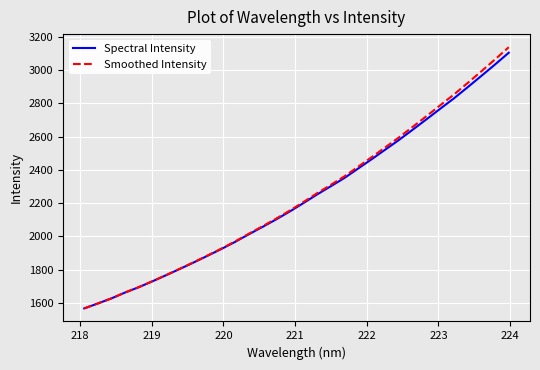

Reading left to right, transcribe all the data shown in this chart.

Spectral Intensity: 1568.3	1598.1	1628.9	1664.4	1696.3	1731.9	1768.6	1806.3	1844.7	1884.4	1924.8	1967.3	2012.8	2057.1	2102.4	2150.2	2200.7	2252.7	2301.9	2351.9	2408.5	2465.1	2523.1	2581.1	2642.5	2704.5	2767.5	2829.9	2896.5	2964.3	3032.8	3103.2
Smoothed Intensity: 1568.3	1598.2	1629.0	1664.6	1696.7	1732.5	1769.3	1807.4	1846.1	1886.2	1927.1	1970.1	2016.1	2061.1	2107.1	2155.7	2207.1	2260.1	2310.4	2361.5	2419.4	2477.3	2536.8	2596.5	2659.6	2723.4	2788.5	2853.0	2921.9	2992.2	3063.3	3136.5